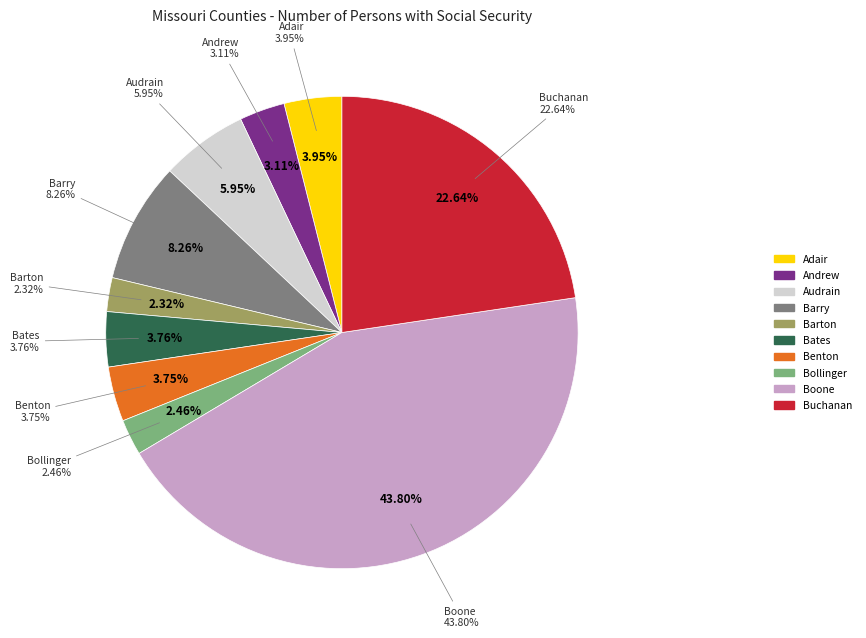

Between Buchanan and Benton, which is larger?

Buchanan